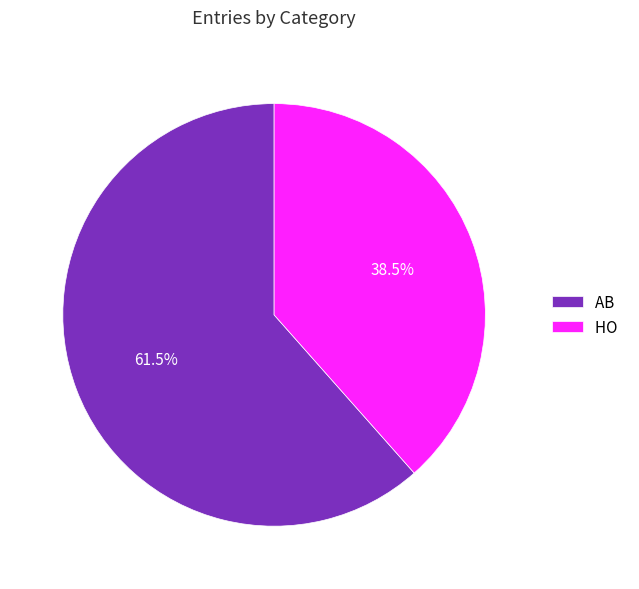

How much of the chart is everything except HO?

61.5%